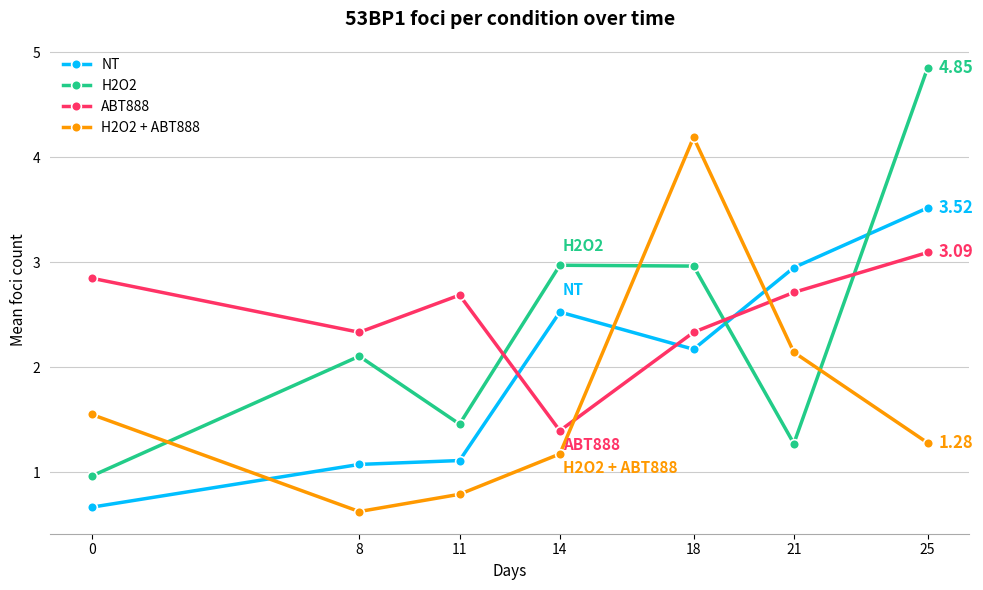

The value of H2O2 + ABT888 at 14 is 1.2. True or false?

True